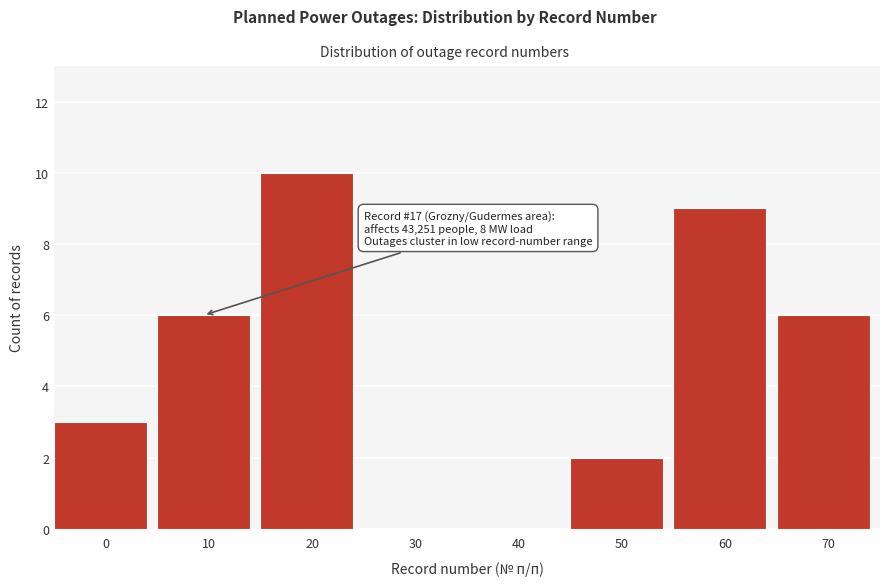

Reading left to right, extract all data points from this chart.

0=3	10=6	20=10	30=0	40=0	50=2	60=9	70=6